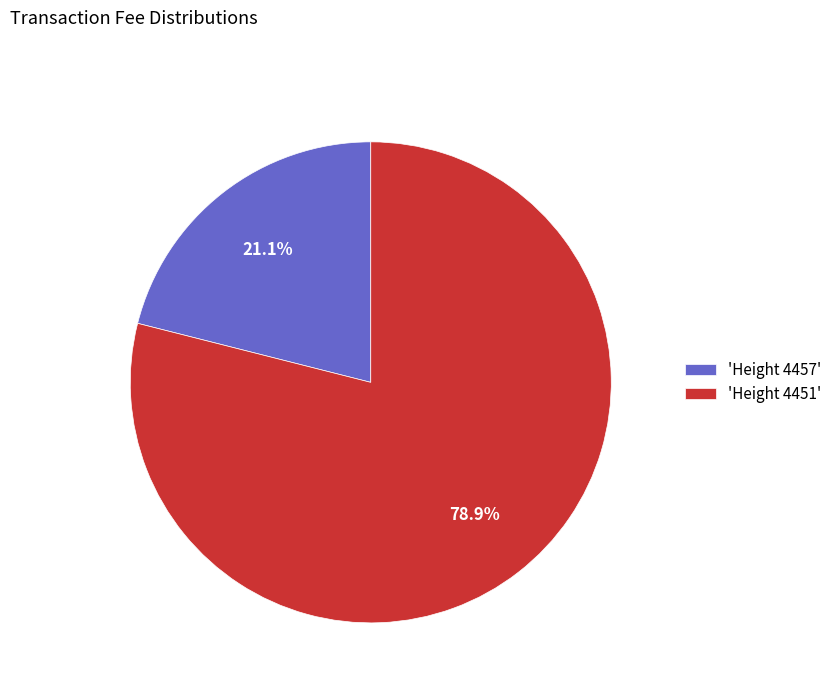

Which category has the biggest portion of the pie?

'Height 4451'